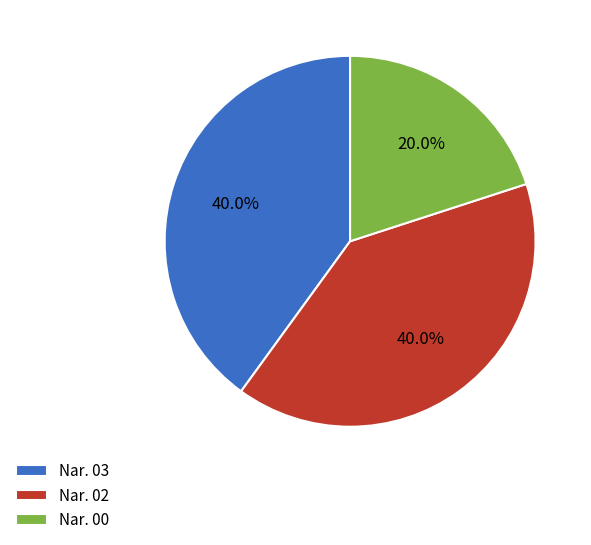

To the nearest percent, what is the average slice percentage?

33%